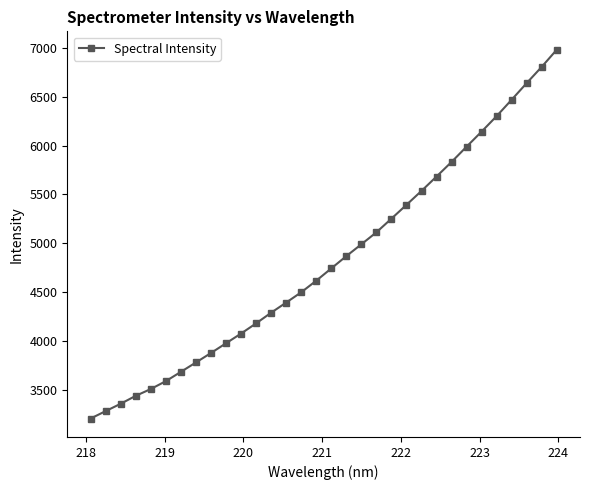

What is the value of the 2nd point from the left?

3283.7